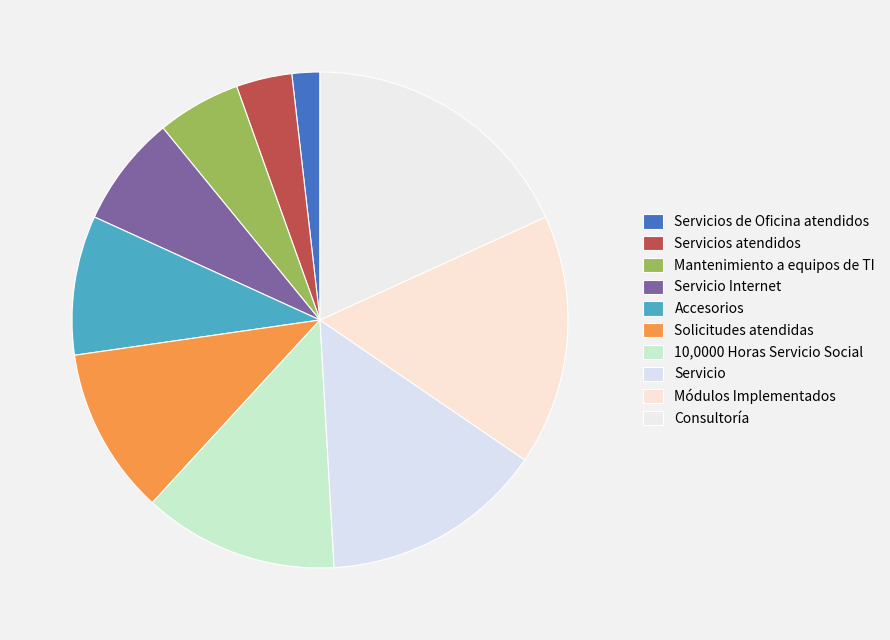

True or false: Servicios de Oficina atendidos accounts for 2% of the total.

True